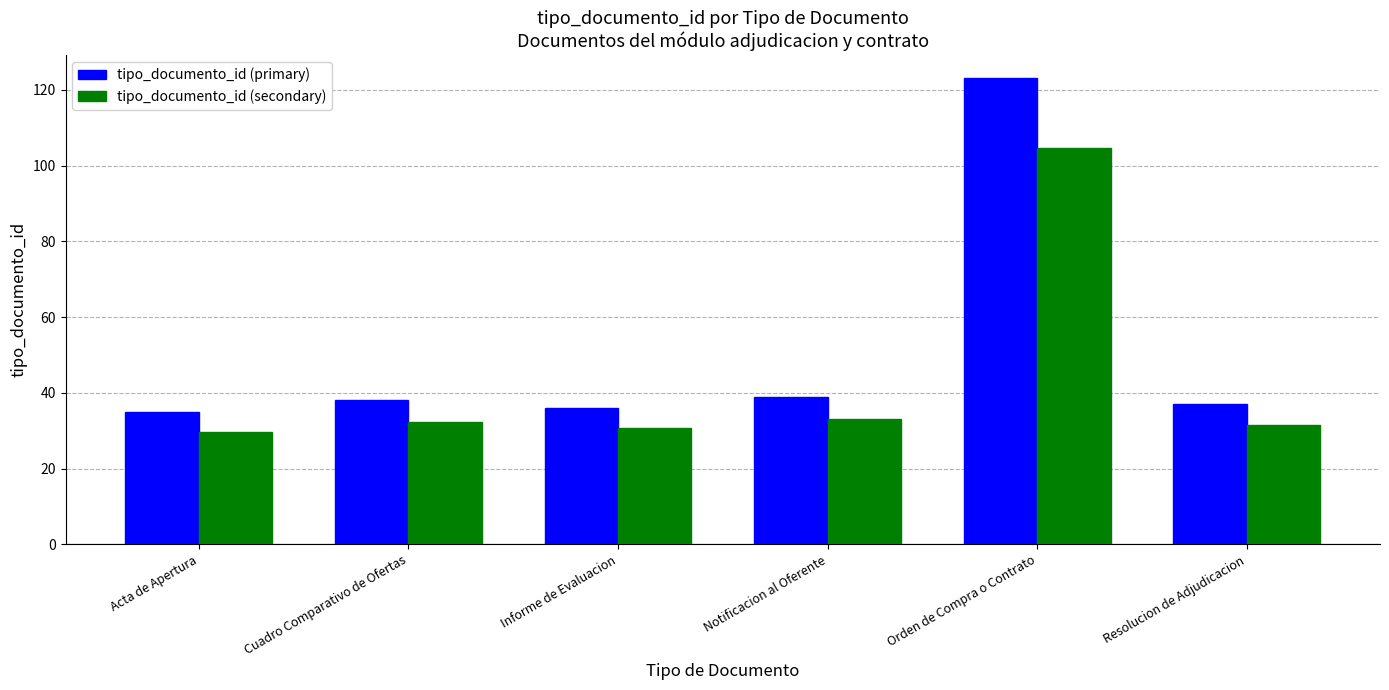

At how many categories does at least one series exceed 100?

1